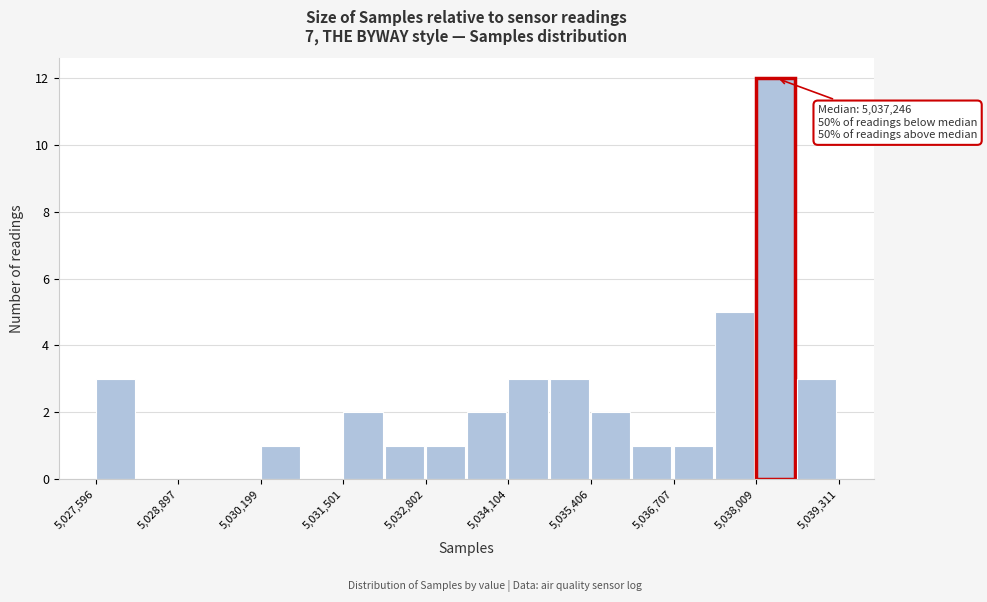

Read against the x-axis, roughly where is the centre of the tallest bar?

5038400